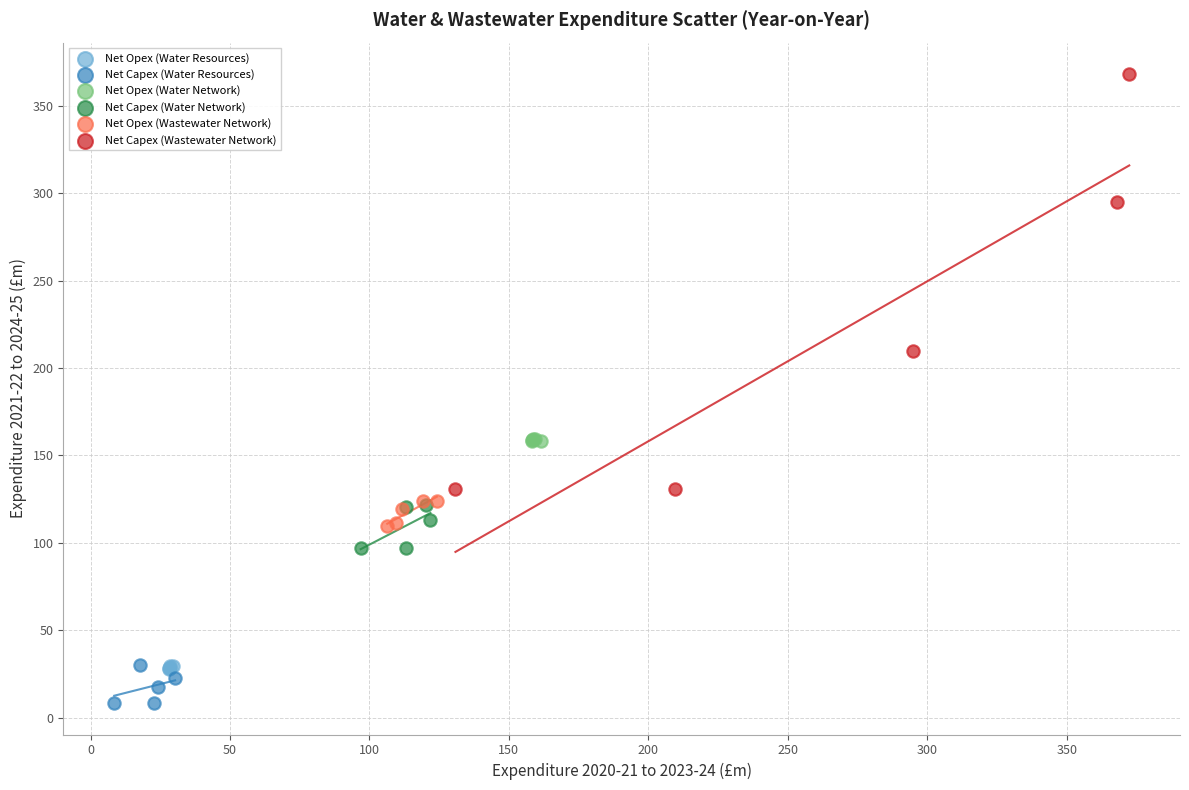

What are all the series names shown in the legend?

Net Opex (Water Resources), Net Capex (Water Resources), Net Opex (Water Network), Net Capex (Water Network), Net Opex (Wastewater Network), Net Capex (Wastewater Network)